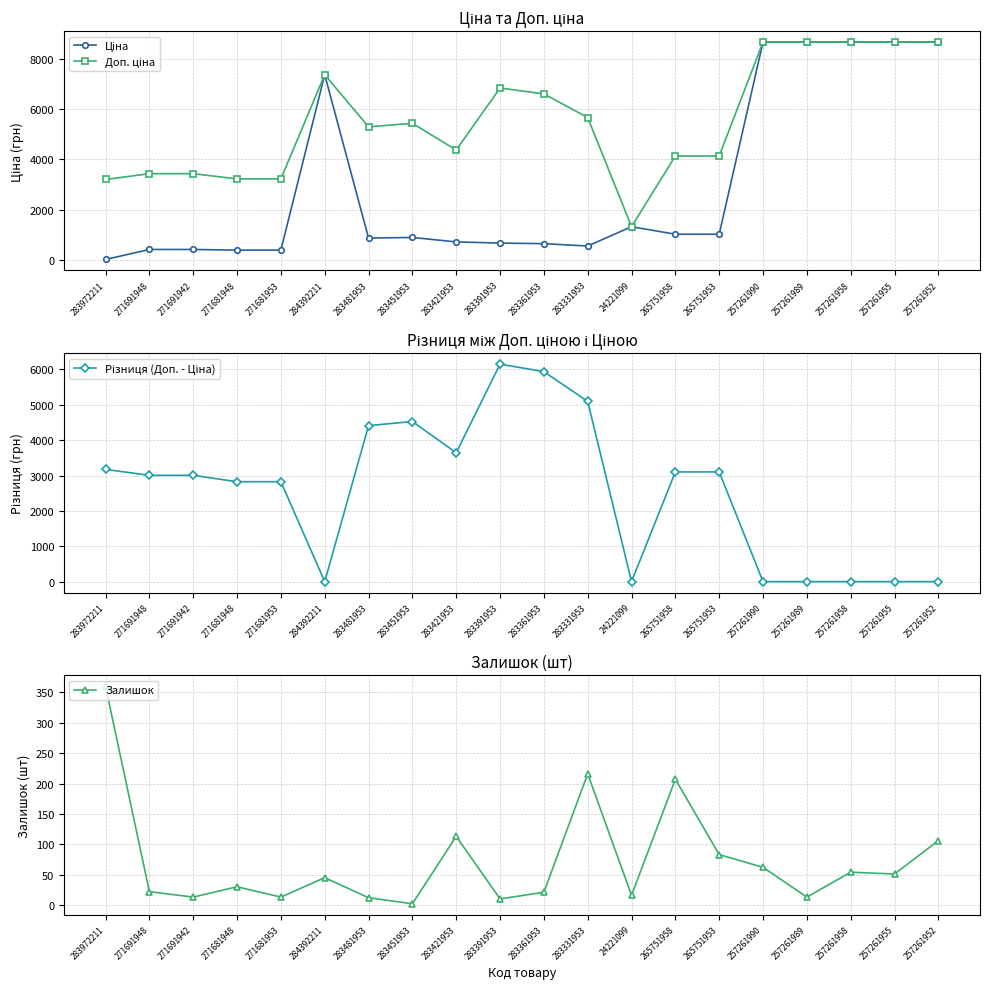

What are all the series names shown in the legend?

Ціна, Доп. ціна, Різниця (Доп. - Ціна), Залишок